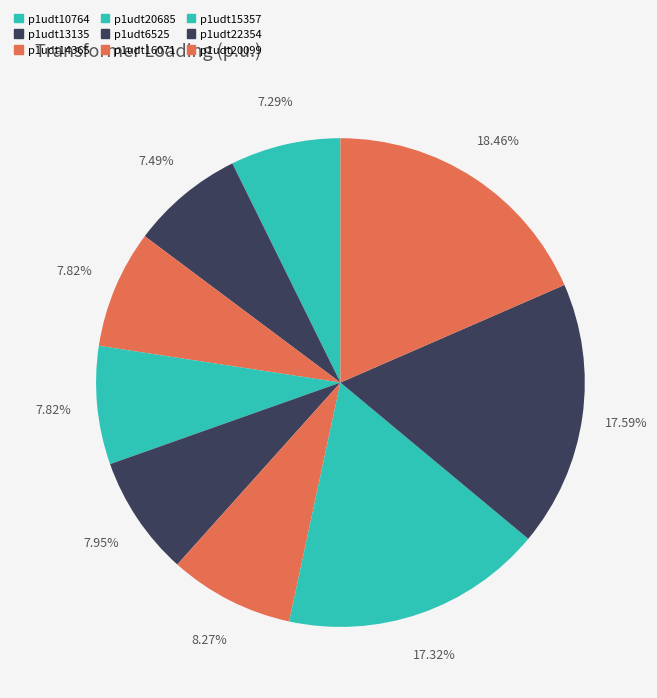

Is it true that p1udt15357 is 17% of the pie?

True